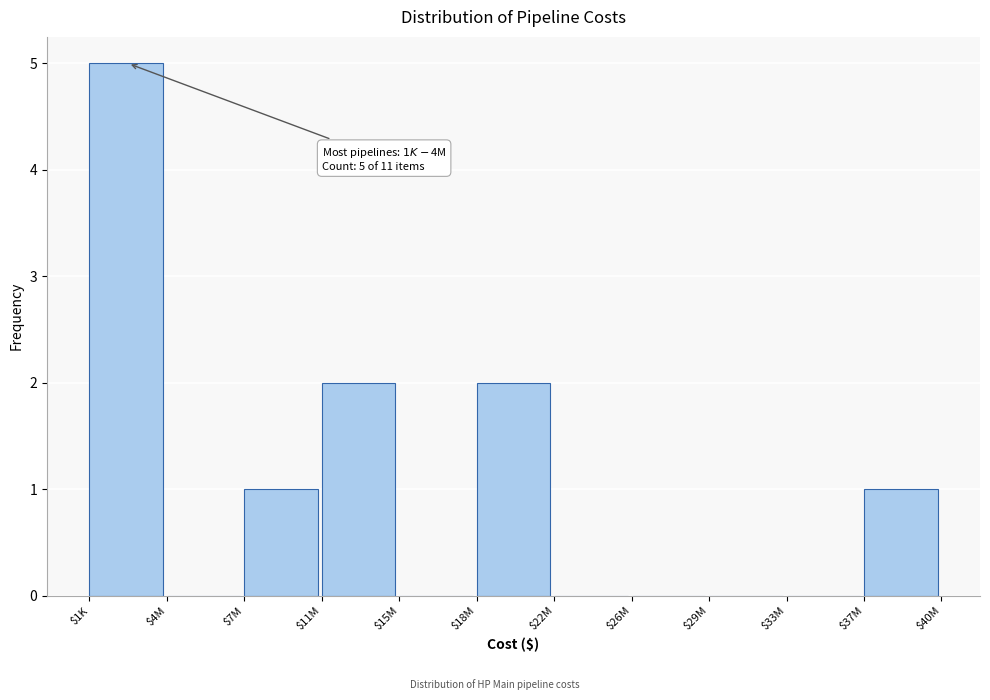

Which label corresponds to the largest value in the chart?

$1K